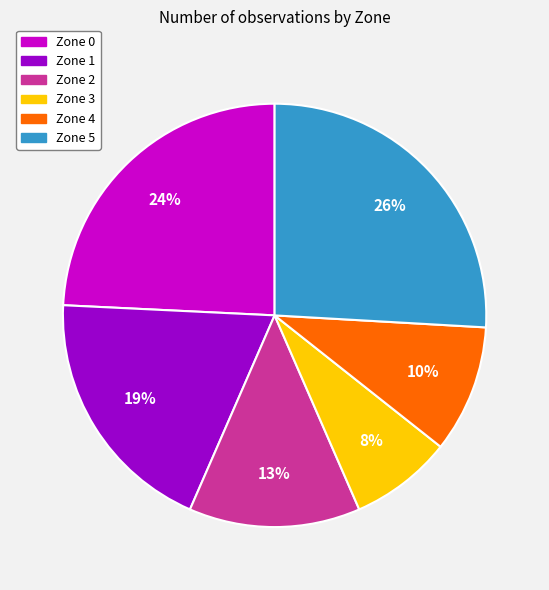

Is it true that Zone 2 is 13% of the pie?

True